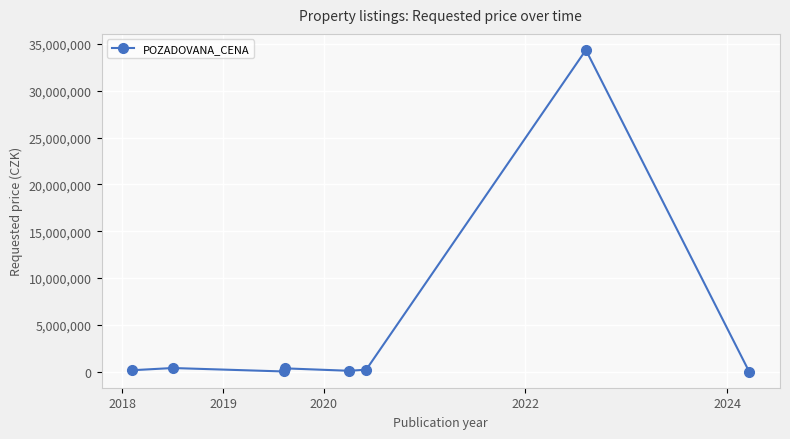

What is the maximum value shown in the chart?

34350000